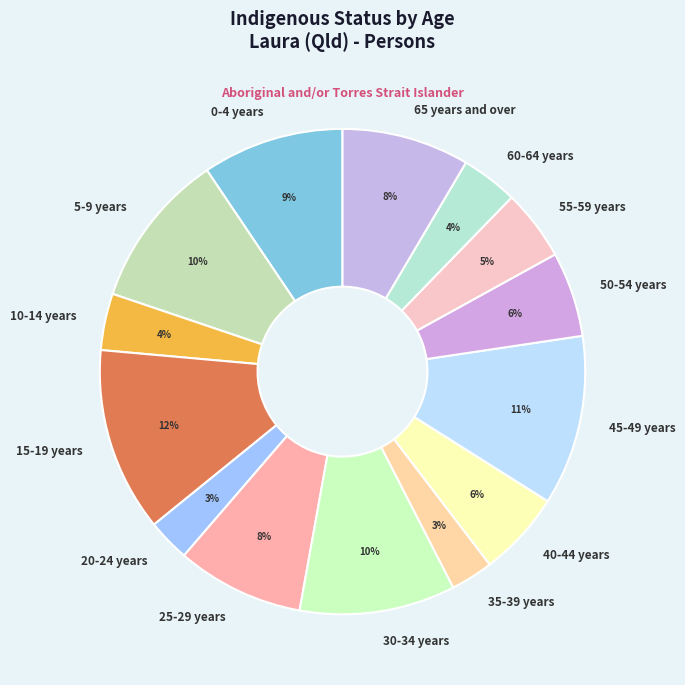

Which has a higher value, 55-59 years or 5-9 years?

5-9 years